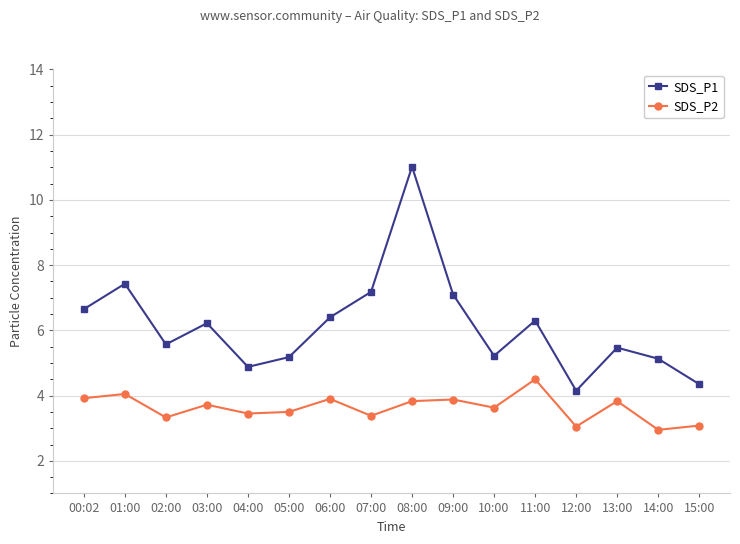

At how many categories does at least one series exceed 10?

1